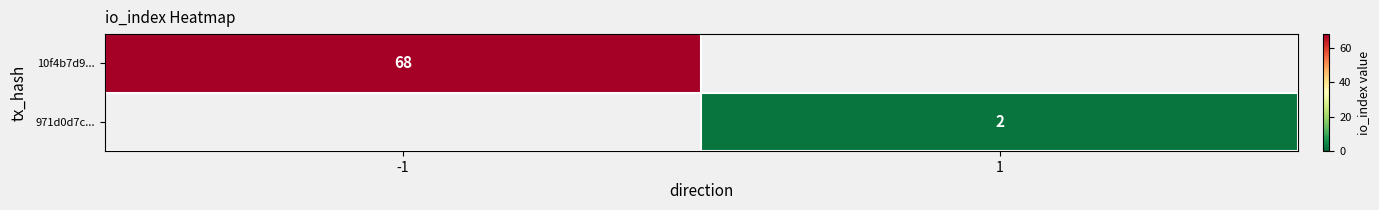

The 971d0d7c... series shows 4 at 1. True or false?

False